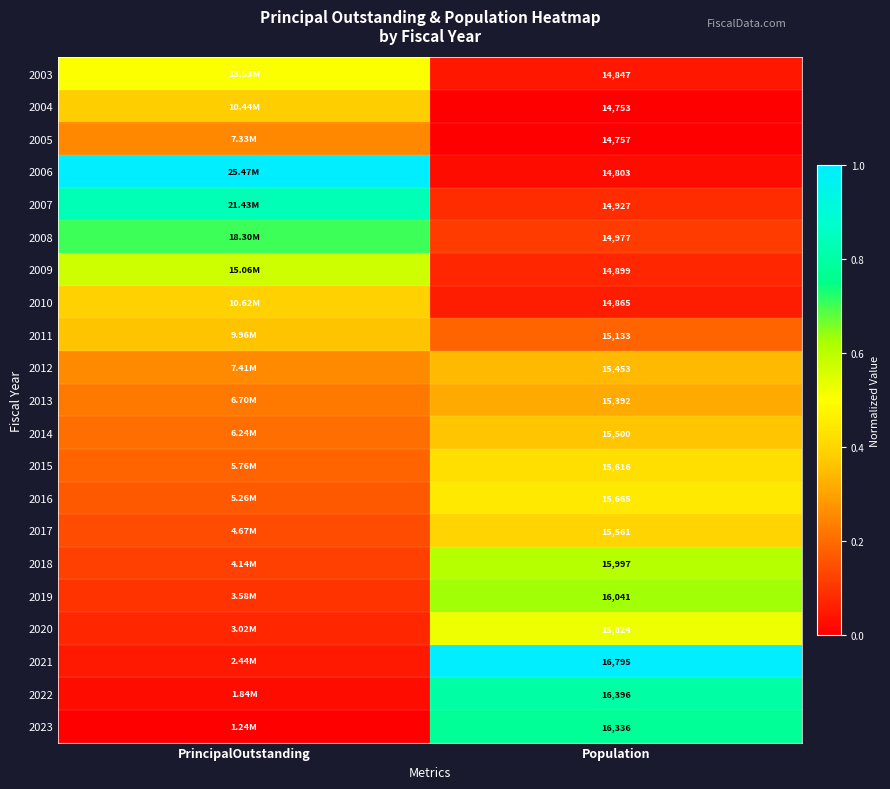

Count the number of categories in the chart.

2